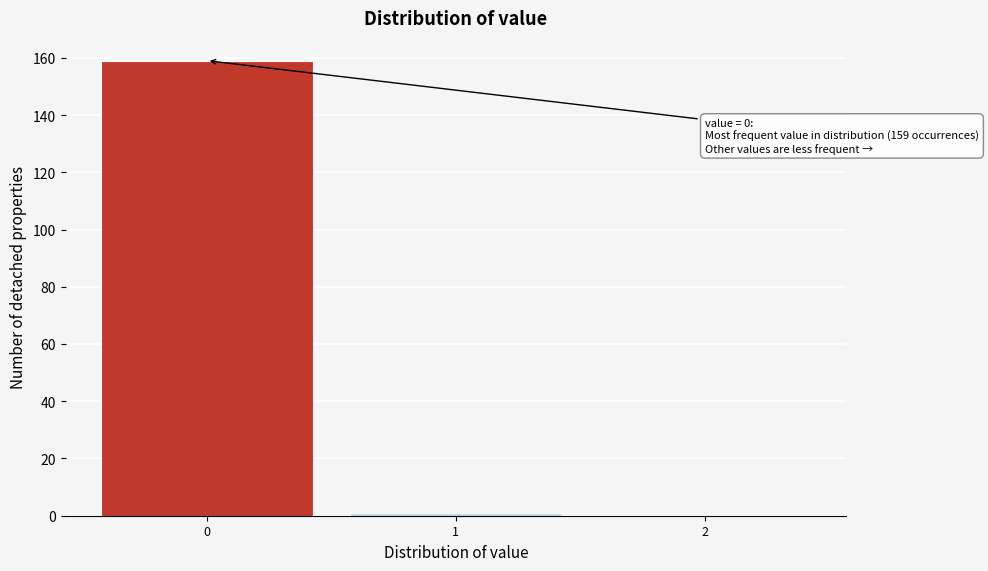

Which range on the x-axis has the tallest bar?

-0.5 to 0.5